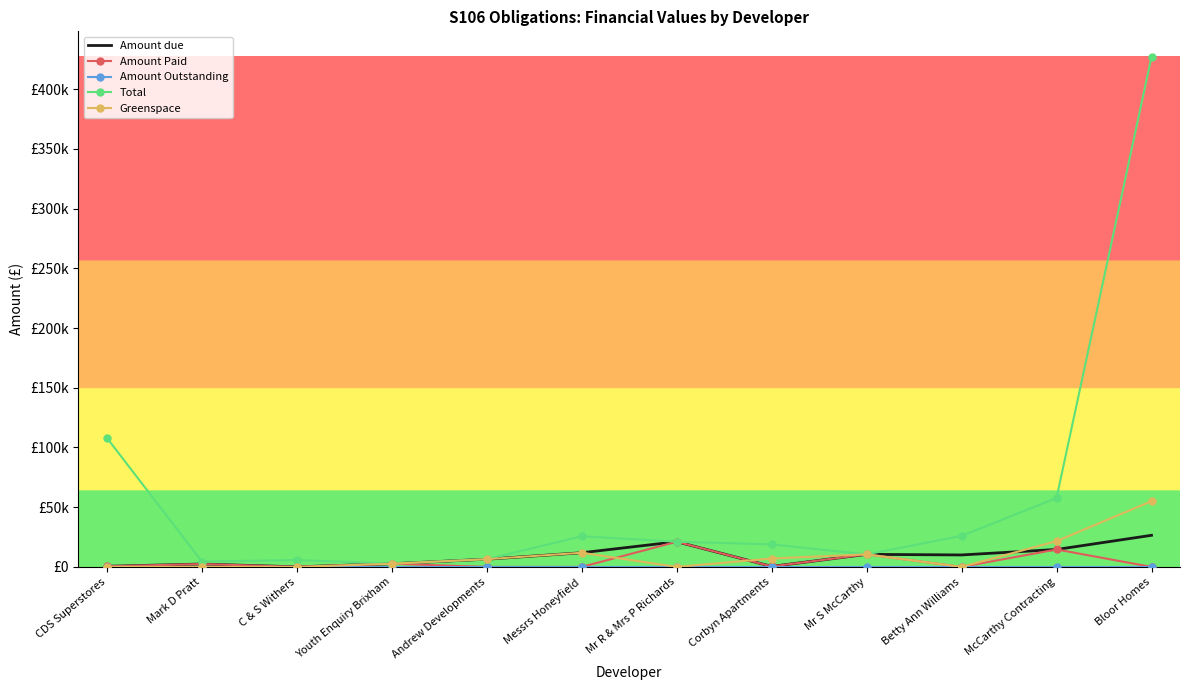

Rank the series by their maximum value, from lowest to highest.

Amount Outstanding, Amount Paid, Amount due, Greenspace, Total